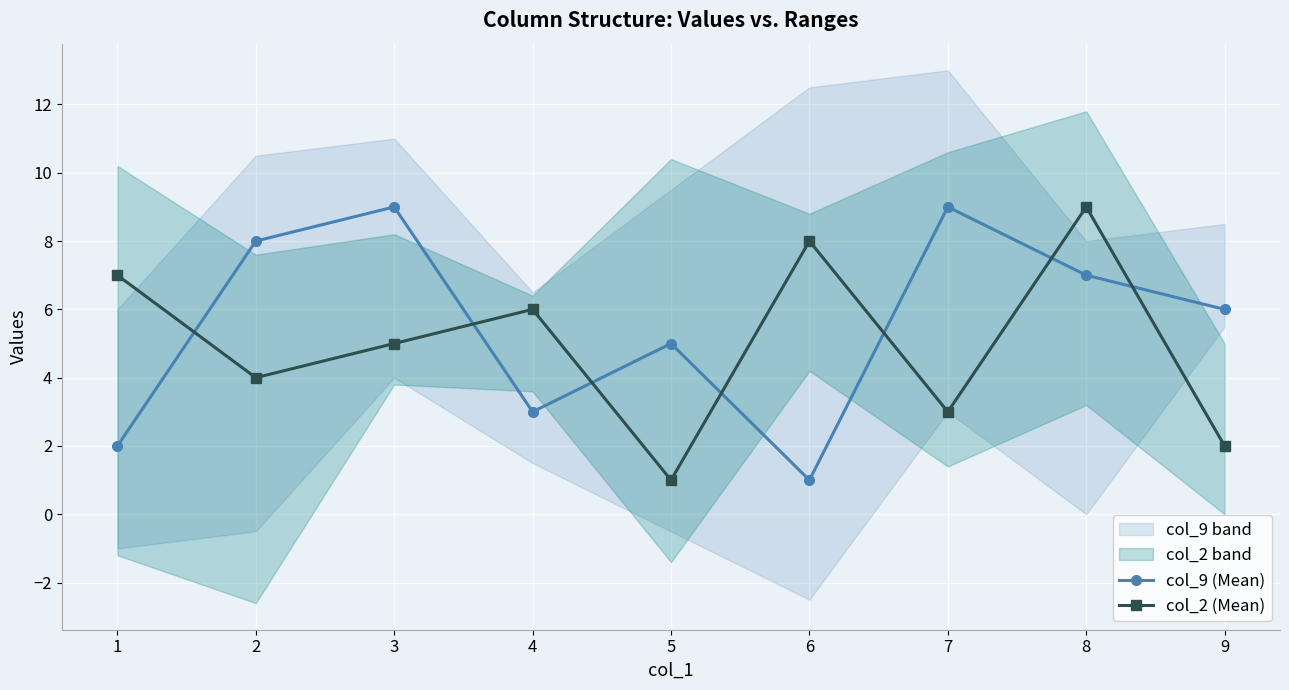

Which category has the lowest value in the col_9 (Mean) series?

6